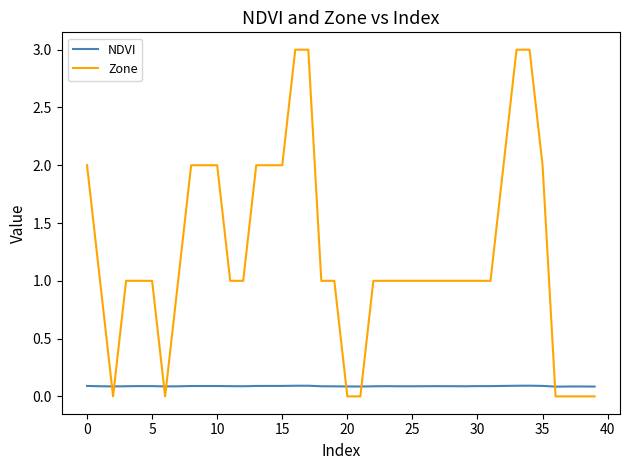

Which series has the widest spread of values?

Zone